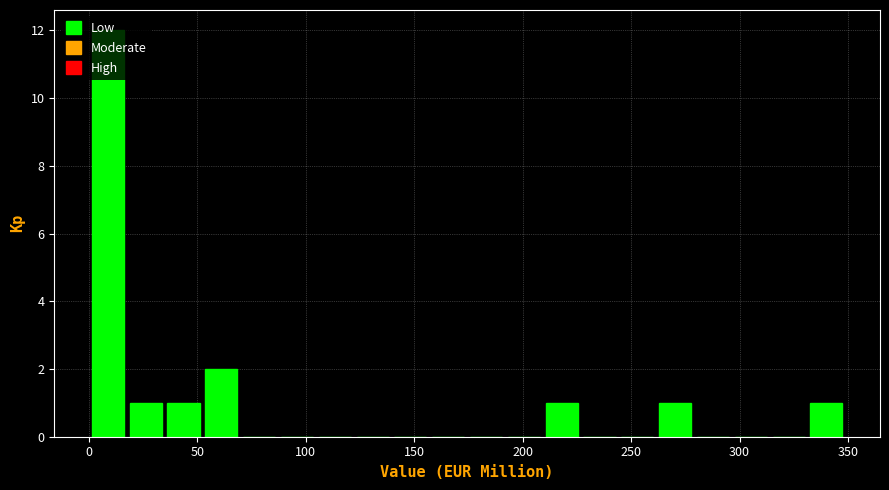

Read against the x-axis, roughly where is the centre of the tallest bar?

10